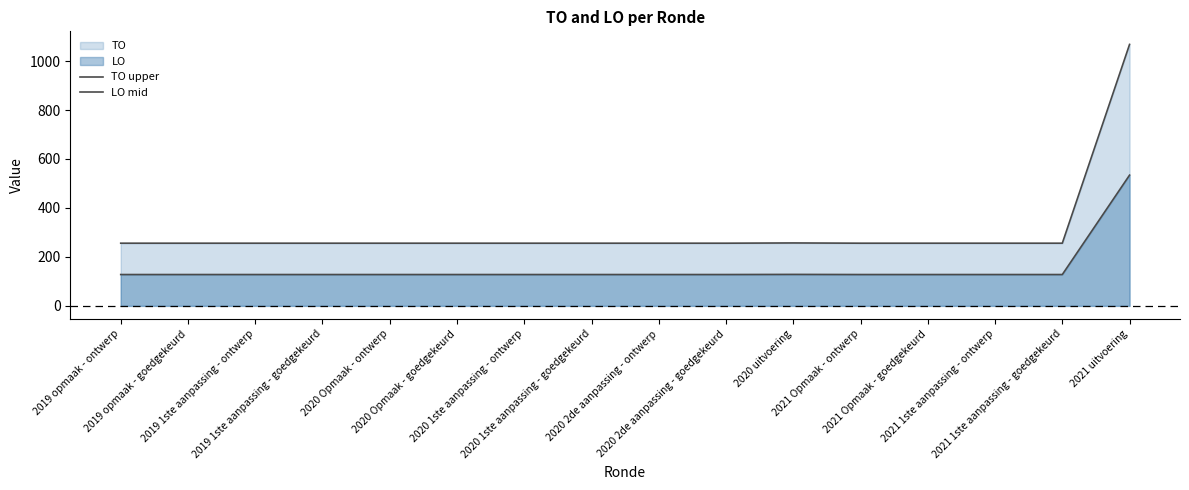

True or false: LO mid has a value of 169.5 at 2021 Opmaak - goedgekeurd.

False